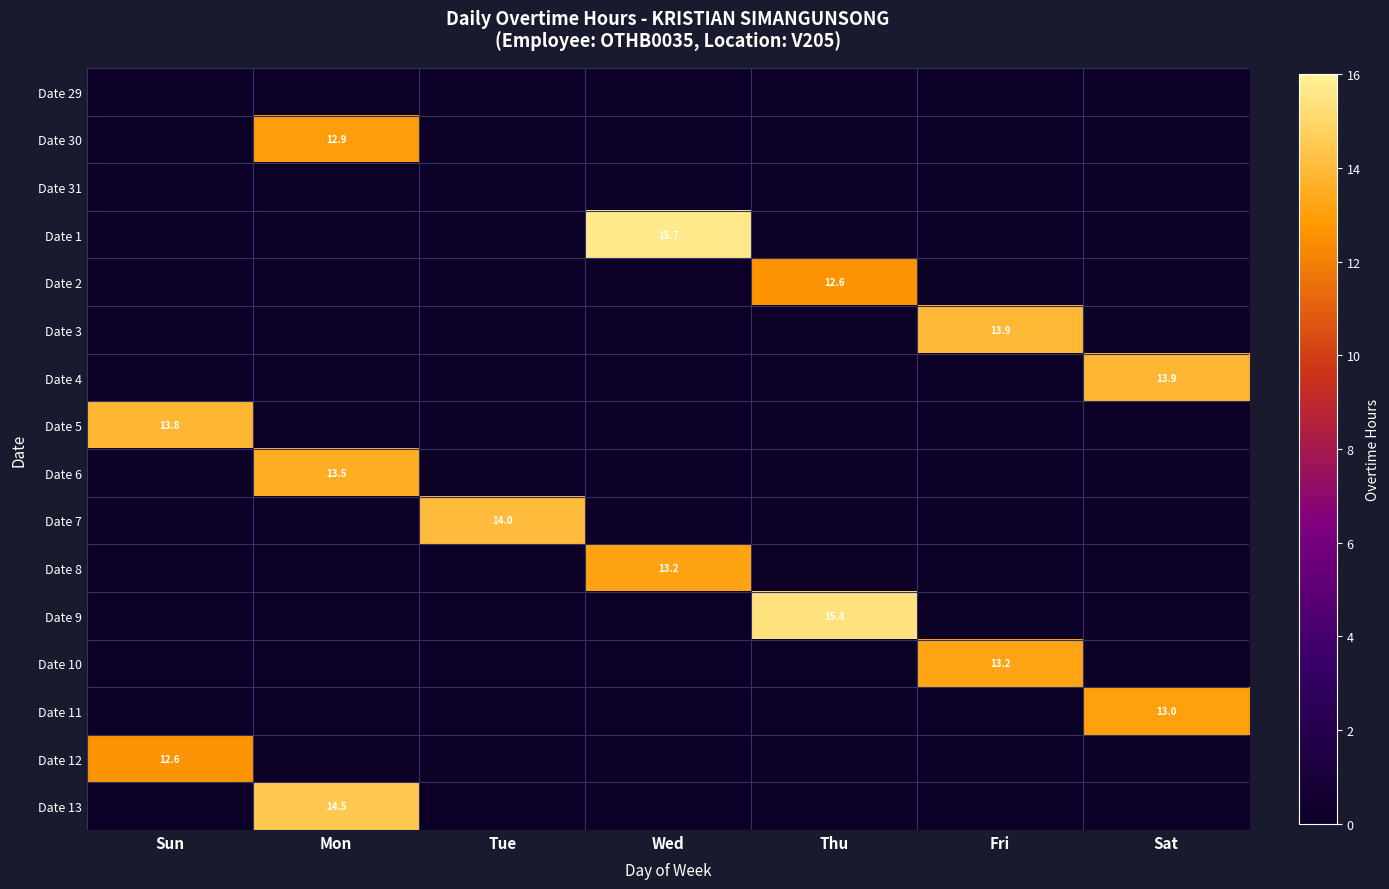

The Date 12 series shows 12.6 at Sun. True or false?

True